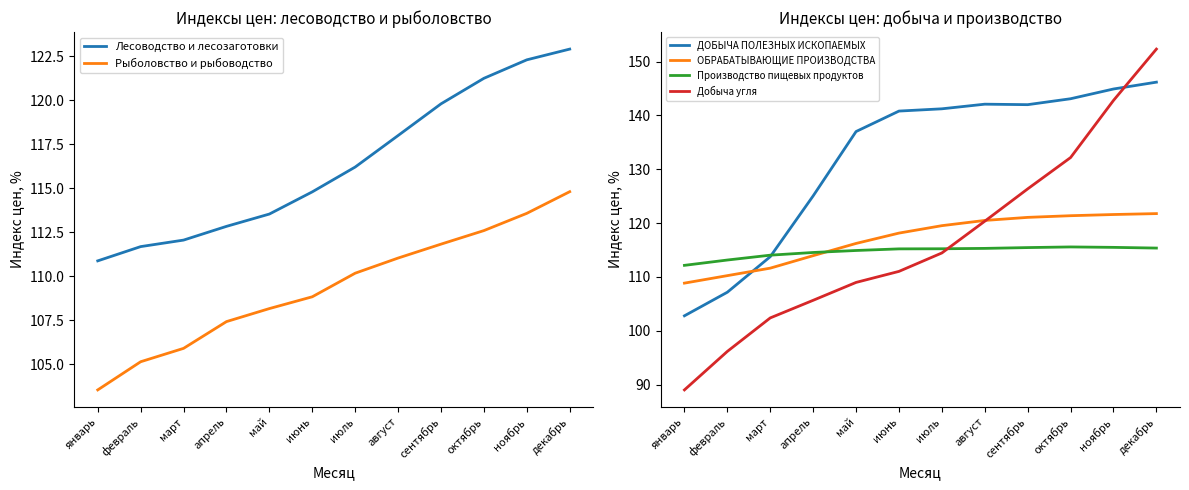

What are all the series names shown in the legend?

Лесоводство и лесозаготовки, Рыболовство и рыбоводство, ДОБЫЧА ПОЛЕЗНЫХ ИСКОПАЕМЫХ, ОБРАБАТЫВАЮЩИЕ ПРОИЗВОДСТВА, Производство пищевых продуктов, Добыча угля